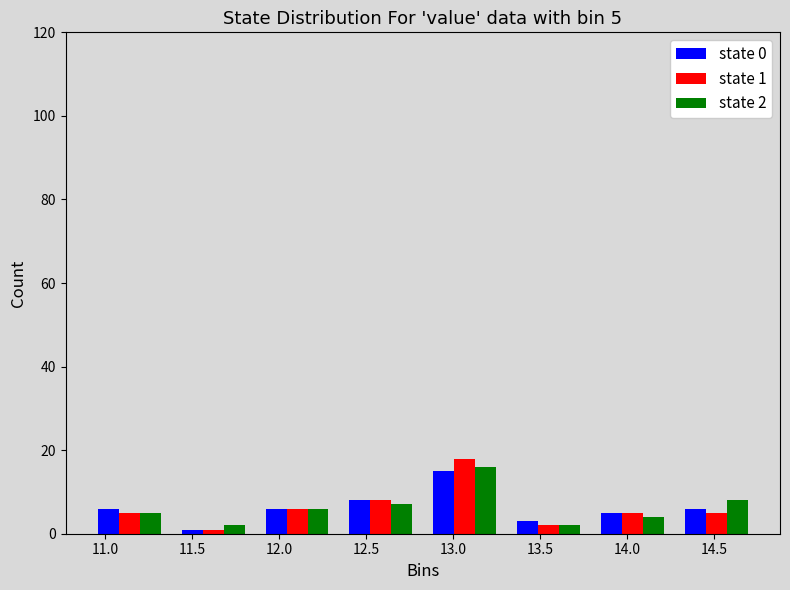

In the state 2 series, which range on the x-axis has the tallest bar?

12.85 to 13.30